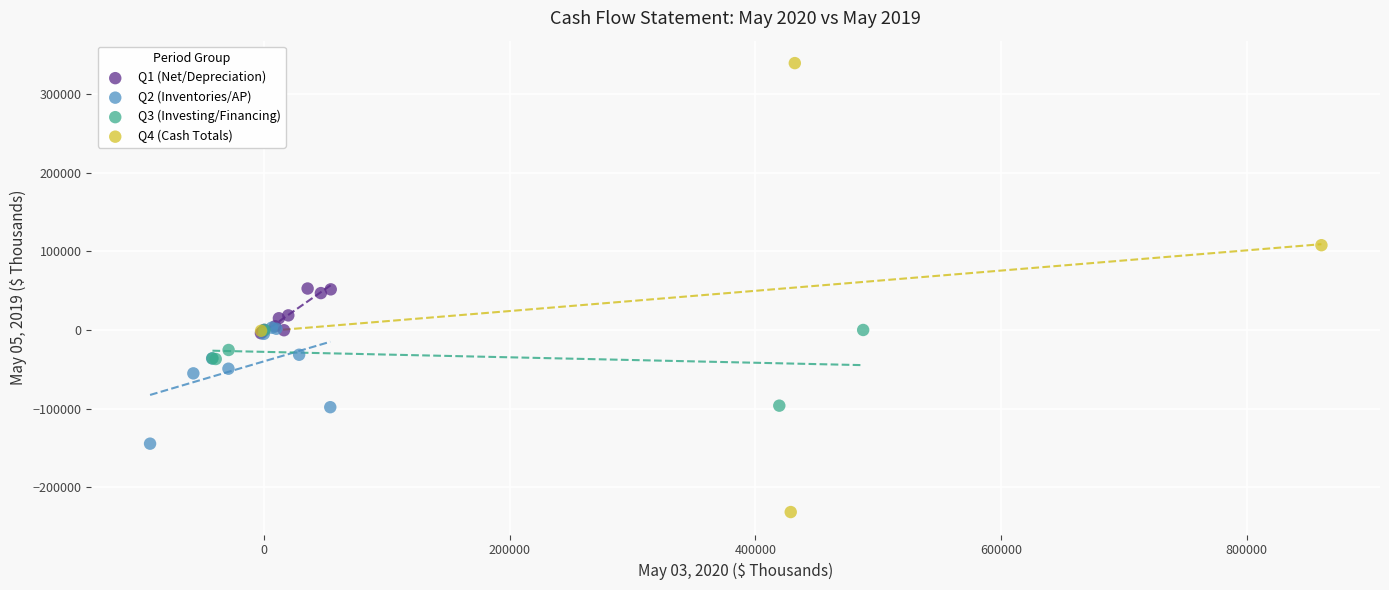

Which series has the widest spread of Y values?

Q4 (Cash Totals)